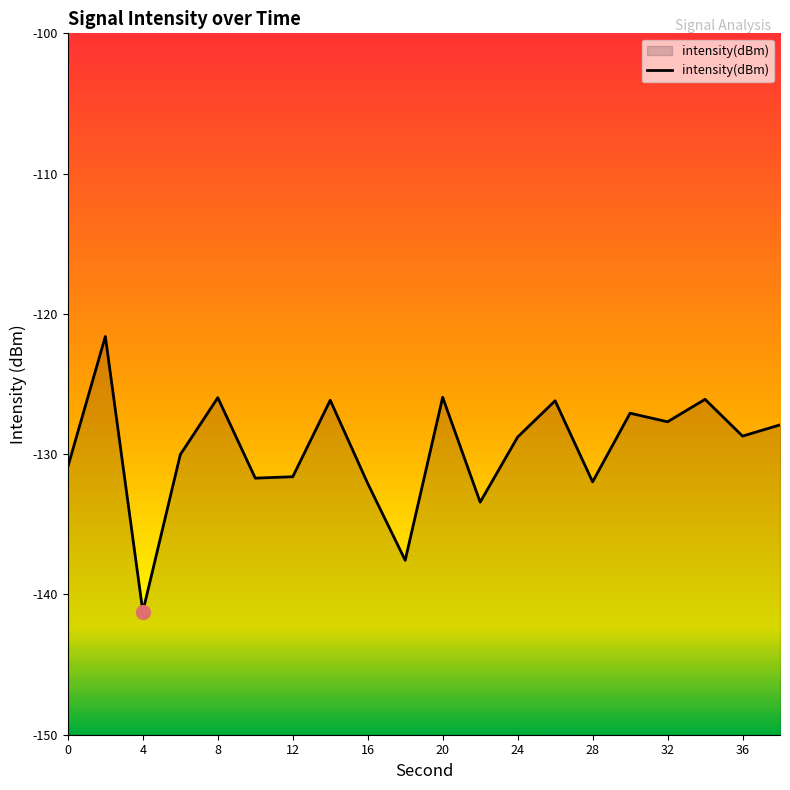

At which category does the chart reach its minimum across all series?

4